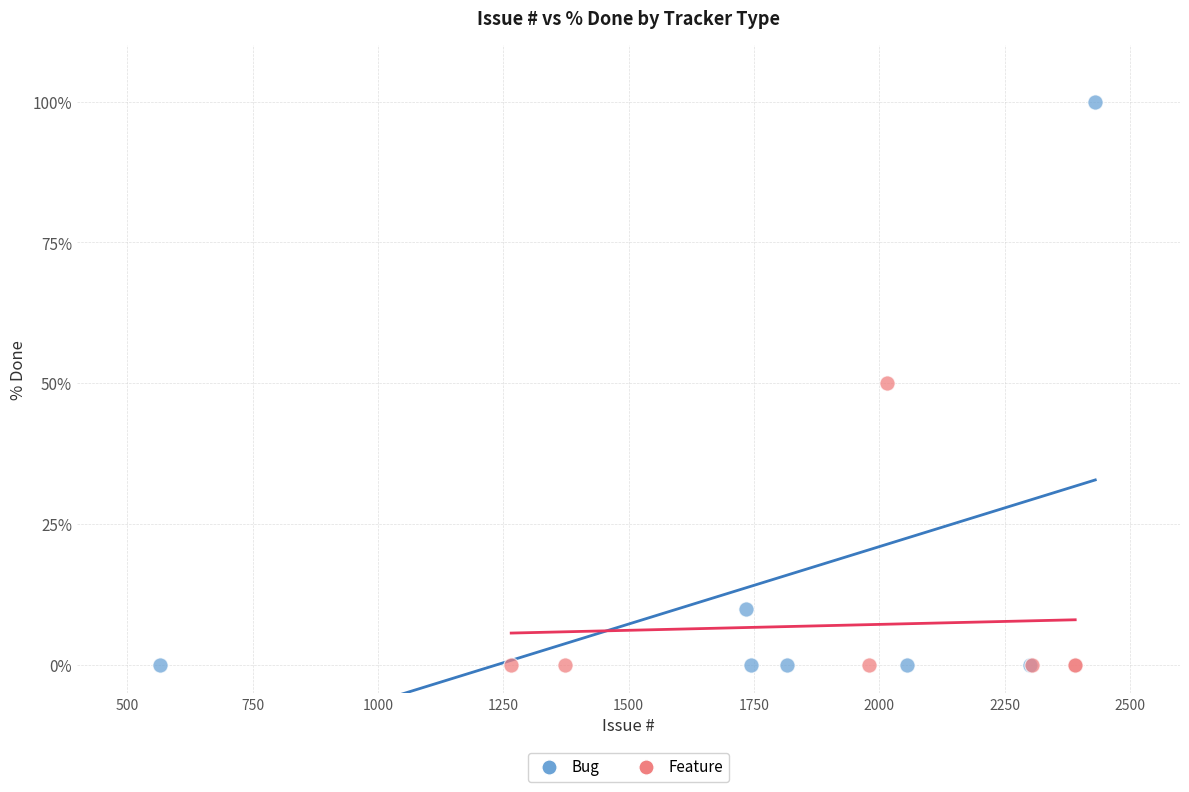

Which series contains the highest Y value?

Bug